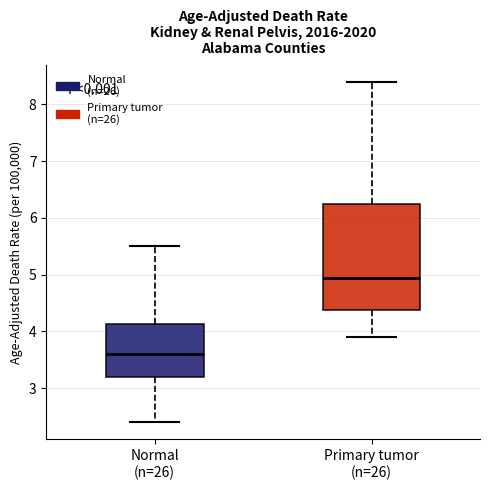

Where does the upper whisker of the box for Primary tumor (n=26) end on the y-axis? The values are not printed on the chart, so give them approximately, as read against the axis.

8.4